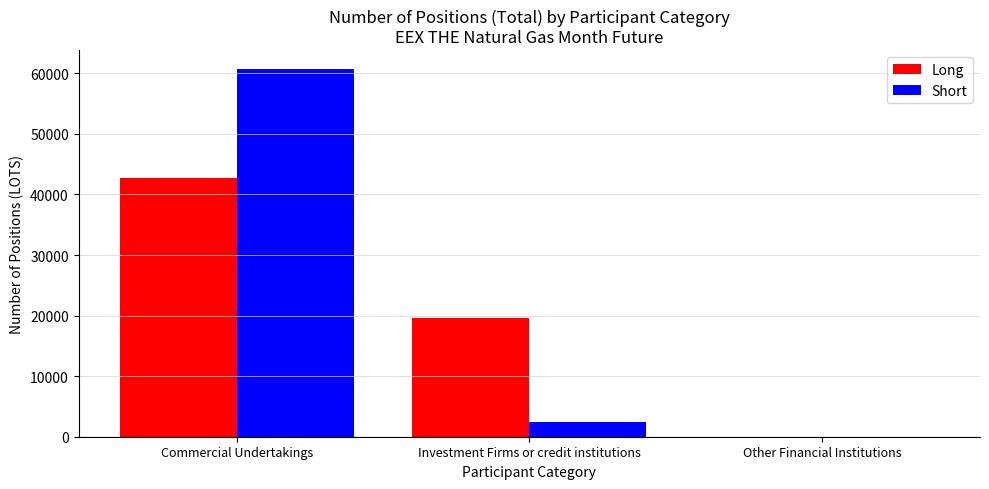

Is the value of Short at Investment Firms or credit institutions greater than the value of Long at Other Financial Institutions?

Yes